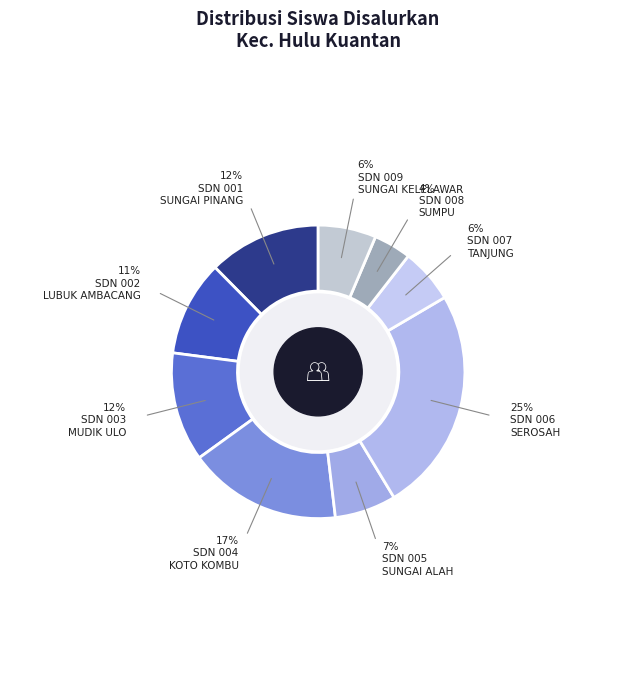

Rank the categories by value from highest to lowest.

SD NEGERI 006 SEROSAH, SD NEGERI 004 KOTO KOMBU, SD NEGERI 001 SUNGAI PINANG, SD NEGERI 003 MUDIK ULO, SD NEGERI 002 LUBUK AMBACANG, SD NEGERI 005 SUNGAI ALAH, SD NEGERI 009 SUNGAI KELELAWAR, SD NEGERI 007 TANJUNG, SD NEGERI 008 SUMPU